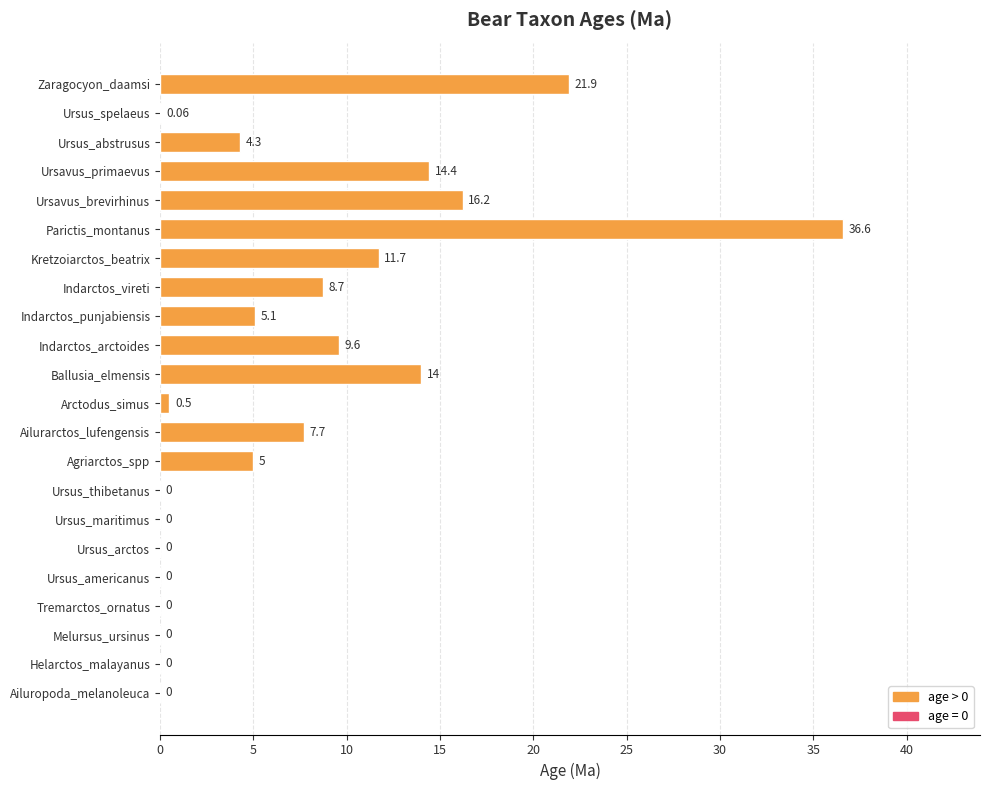

Which label corresponds to the largest value in the chart?

Parictis_montanus